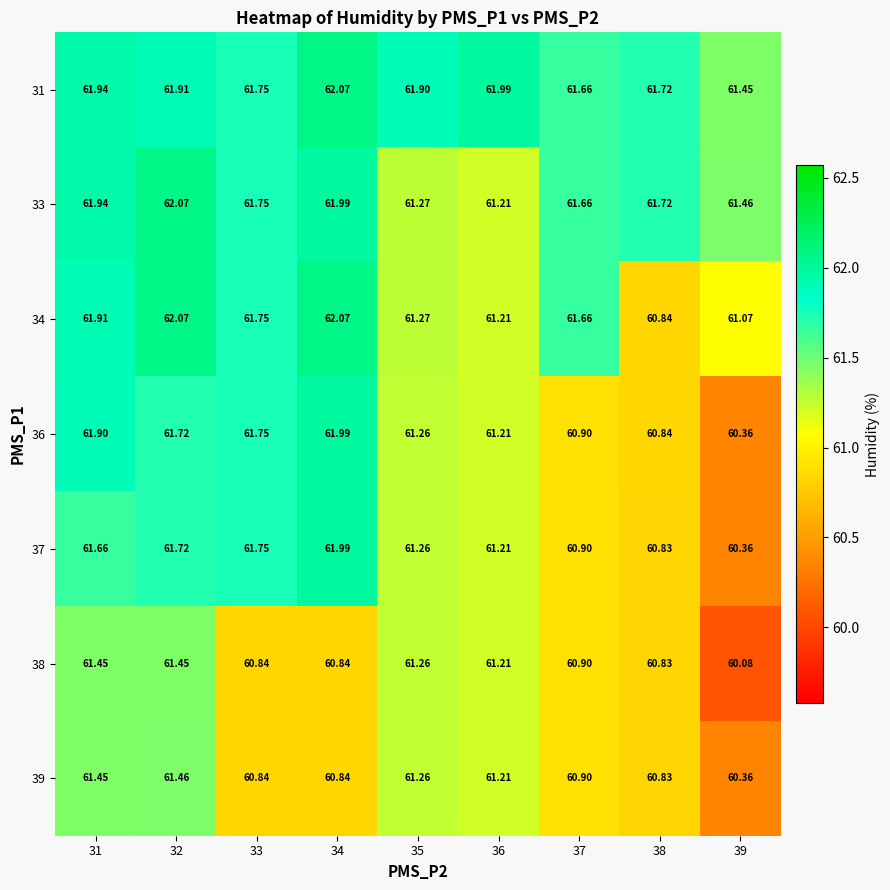

Is the value of 36 at 32 greater than the value of 38 at 38?

Yes